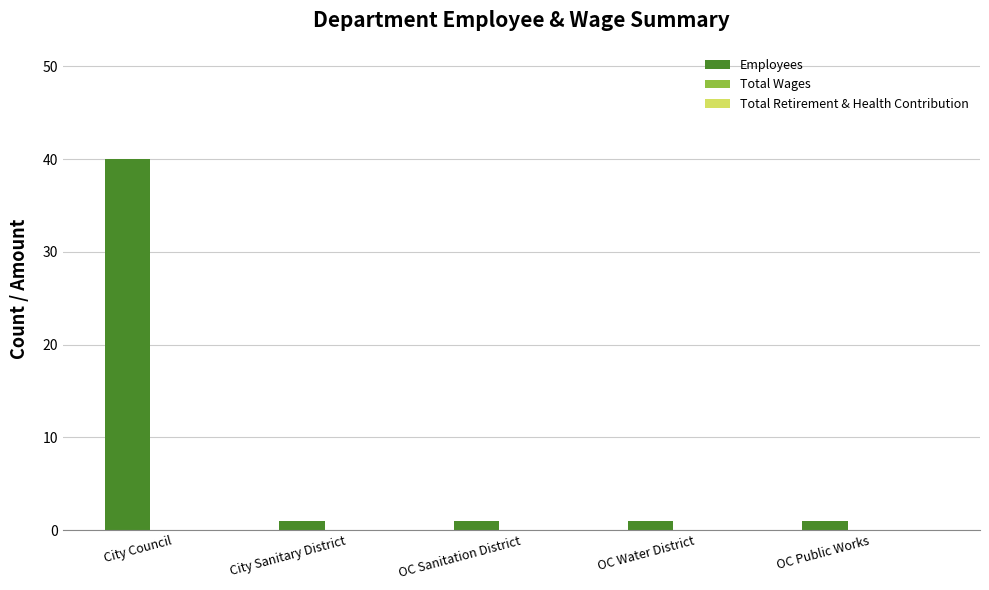

What is the maximum value shown in the chart?

40